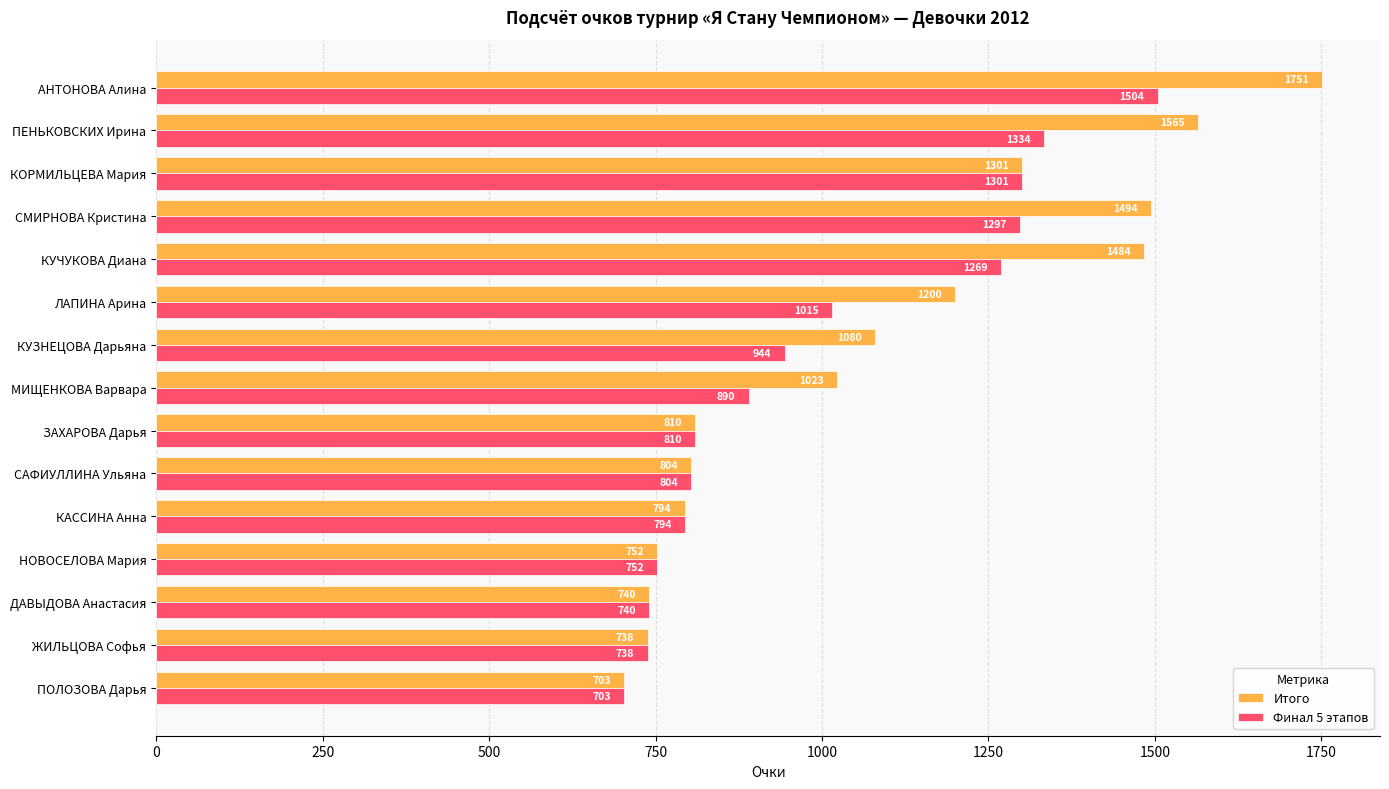

Rank the series by their average value, from highest to lowest.

Итого, Финал 5 этапов